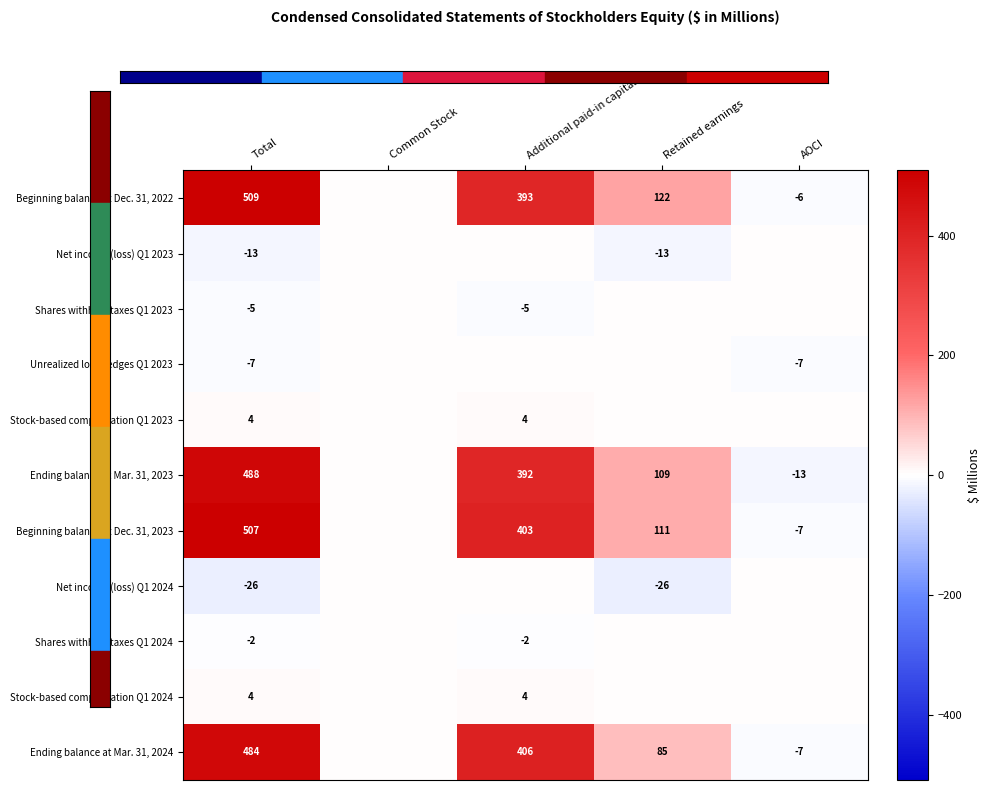

The value of Ending balance at Mar. 31, 2024 at Total is 657. True or false?

False